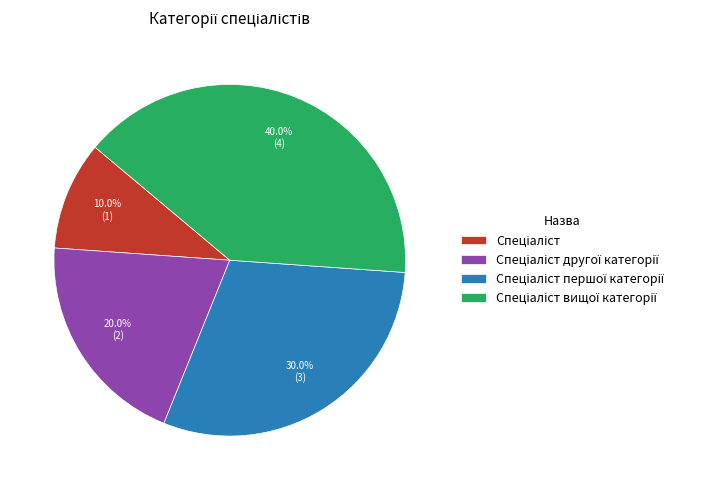

How many segments does this pie chart have?

4